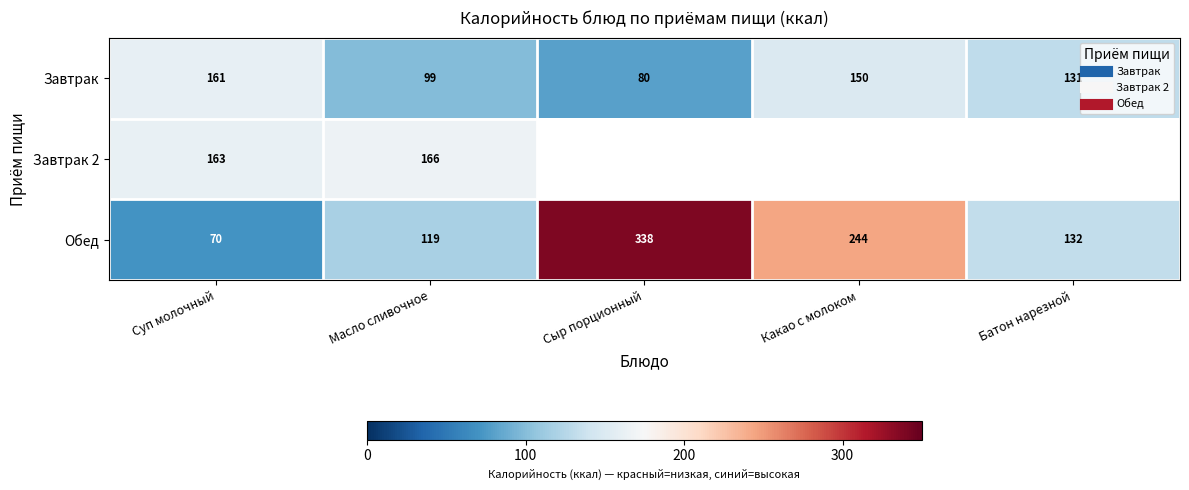

Which has a higher value, Батон нарезной or Масло сливочное?

Батон нарезной